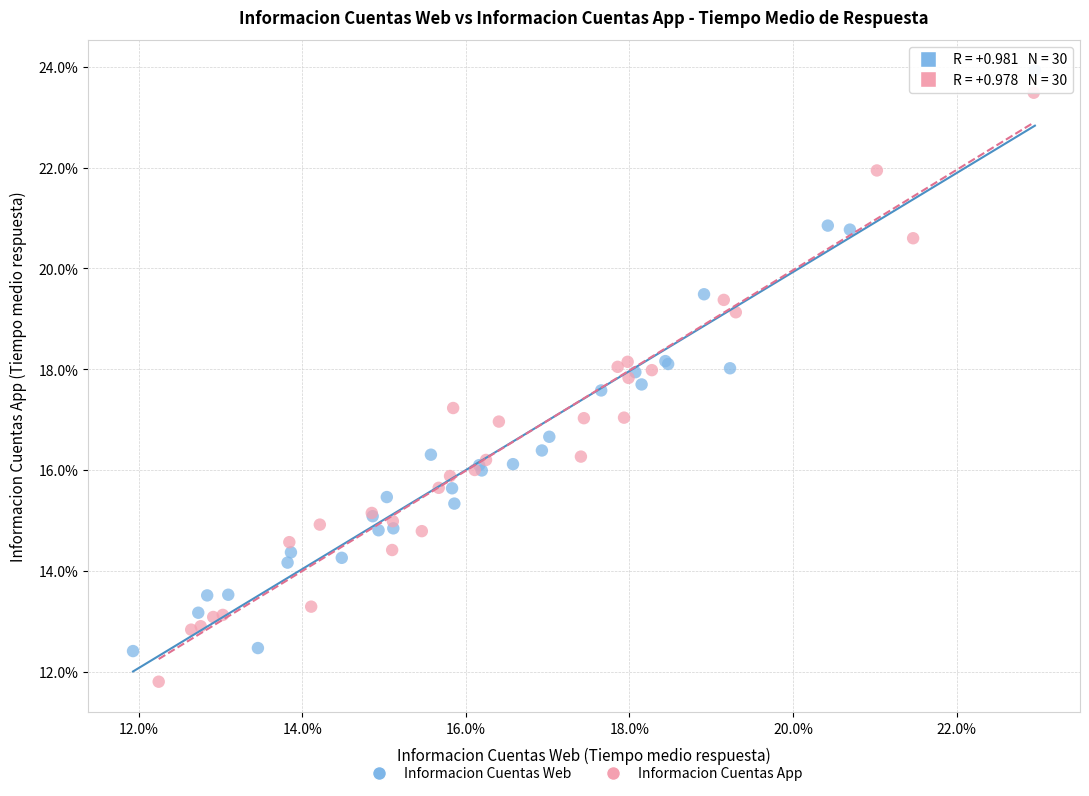

Which series reaches the maximum Y coordinate?

Informacion Cuentas Web